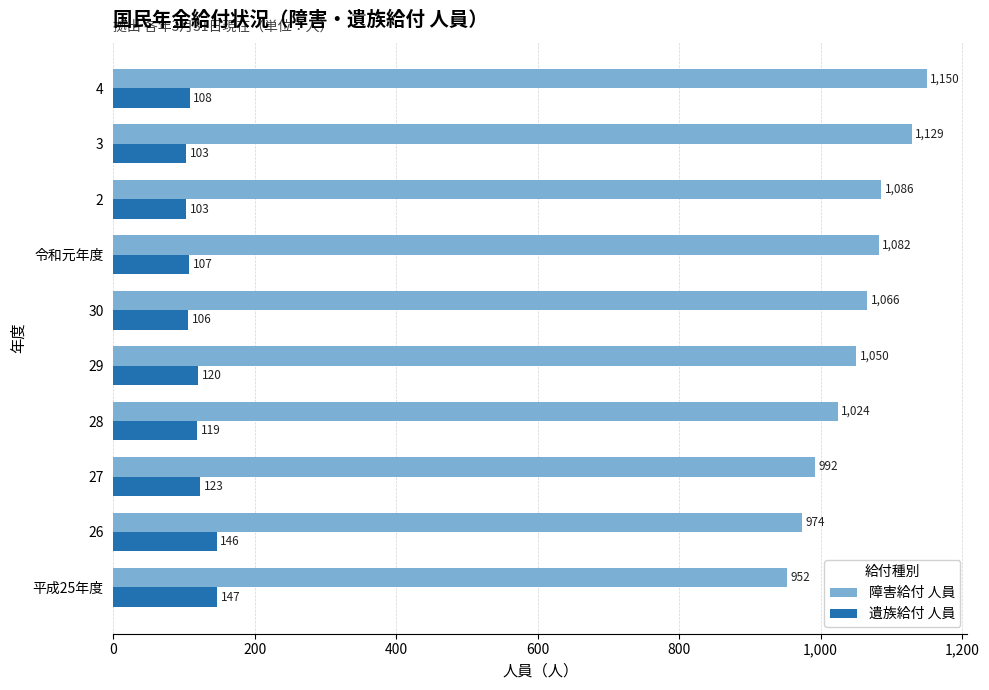

The value of 遺族給付 人員 at 令和元年度 is 66. True or false?

False